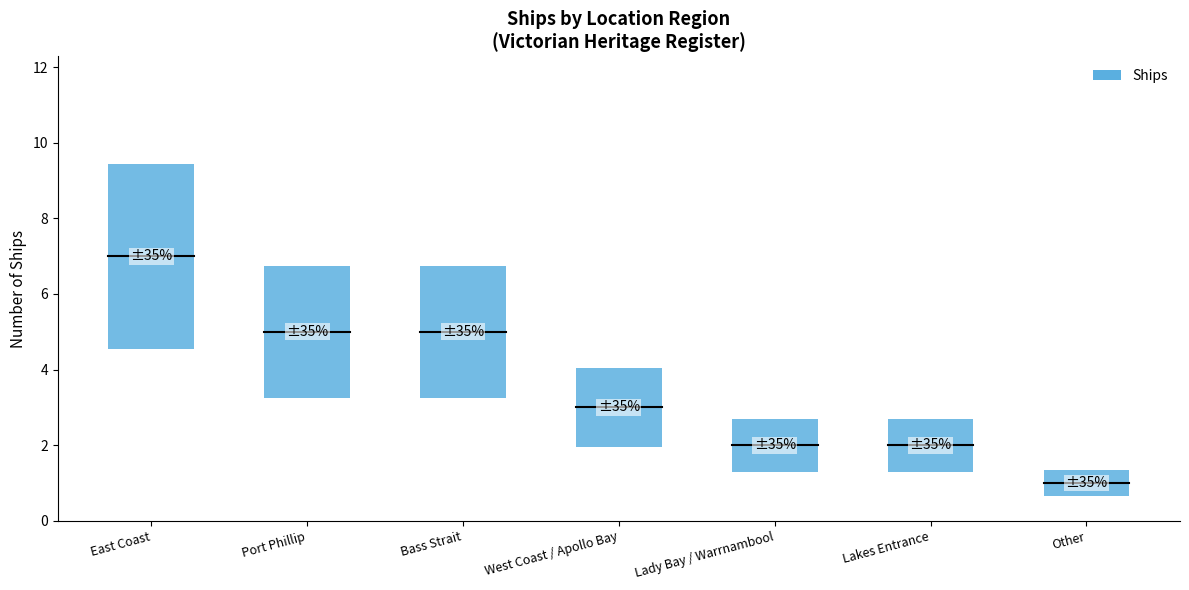

Is this an area chart (filled region under the line)?

No